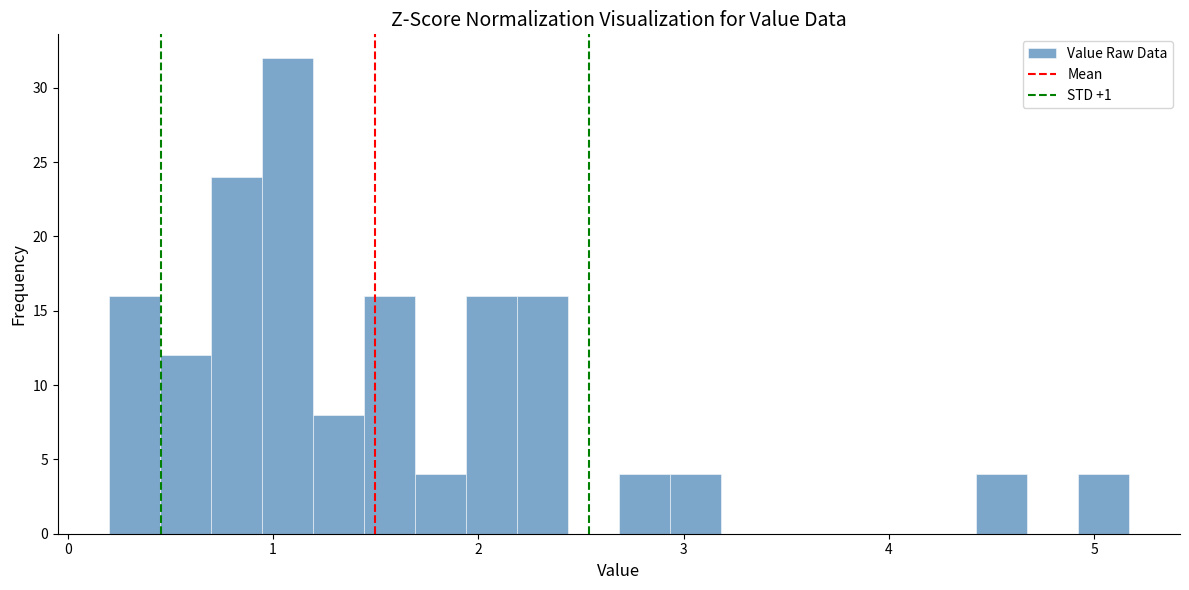

Read against the x-axis, roughly where is the centre of the tallest bar?

1.1